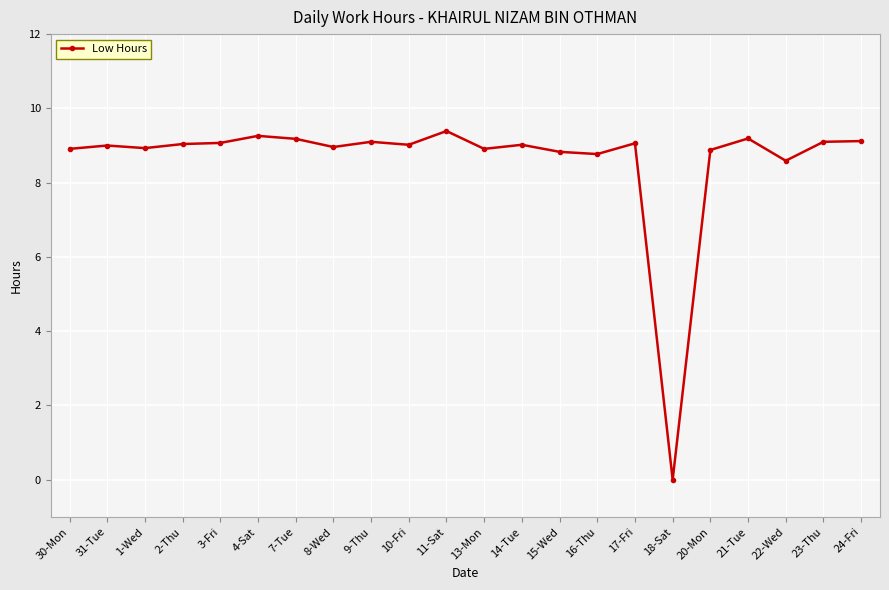

What is the change in value from 30-Mon to 11-Sat?

+0.5